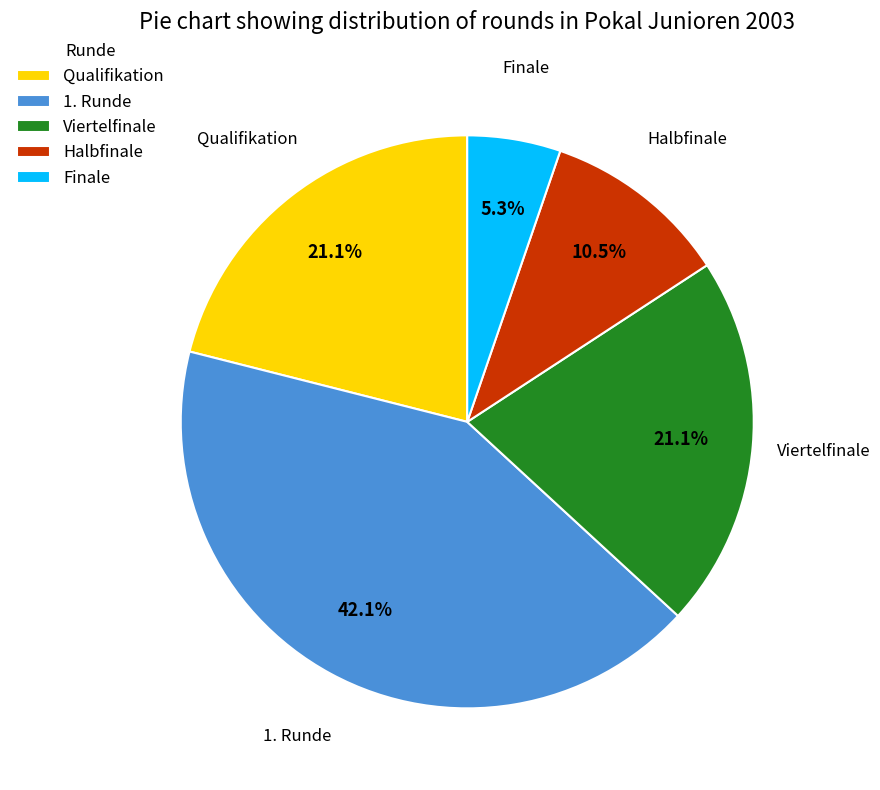

Does Finale account for over 50% of the chart?

No